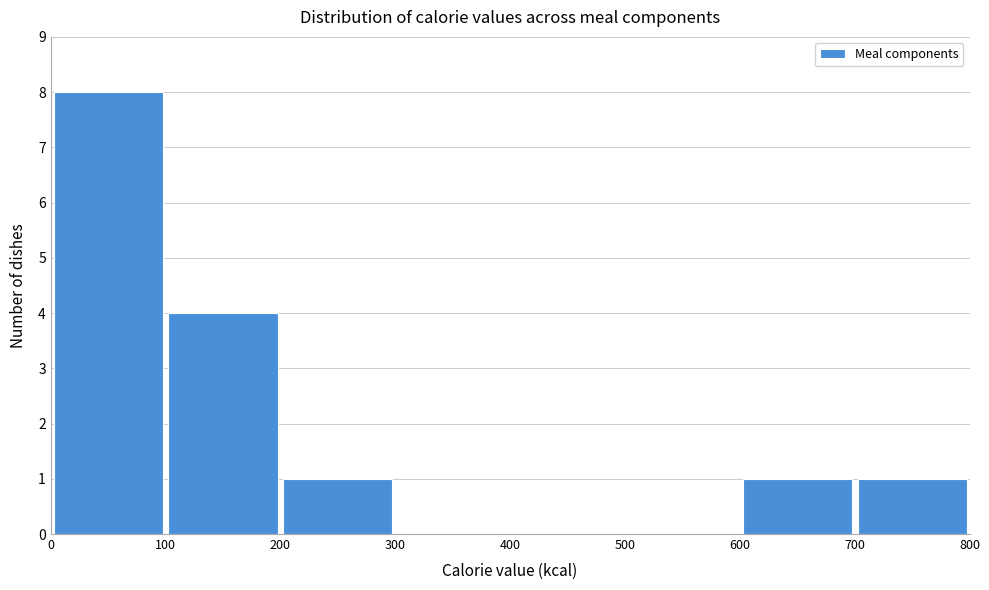

Reading left to right, list every bar in this chart as the range it spans on the x-axis followed by its height. The values are not printed on the chart, so give them approximately, as read against the axis.

0 to 100: 8
100 to 200: 4
200 to 300: 1
300 to 400: 0
400 to 500: 0
500 to 600: 0
600 to 700: 1
700 to 800: 1